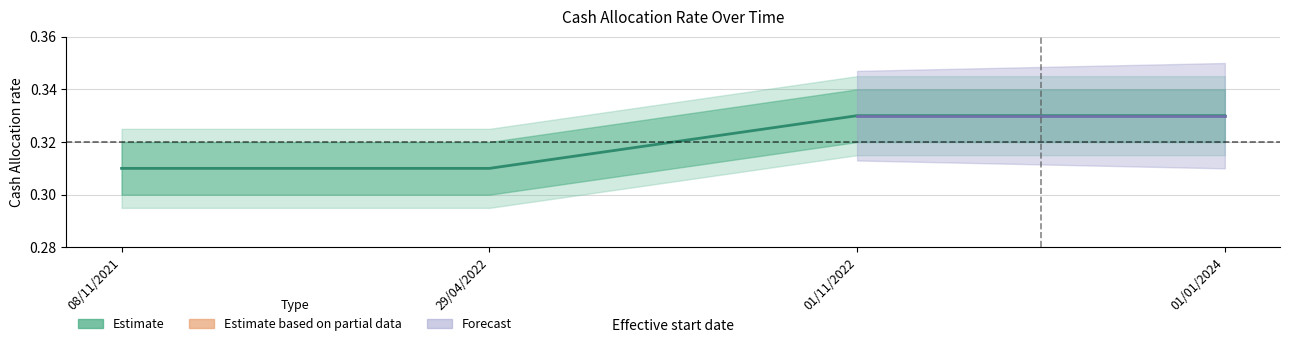

List the labels in order of value, largest first.

01/11/2022, 01/01/2024, 08/11/2021, 29/04/2022